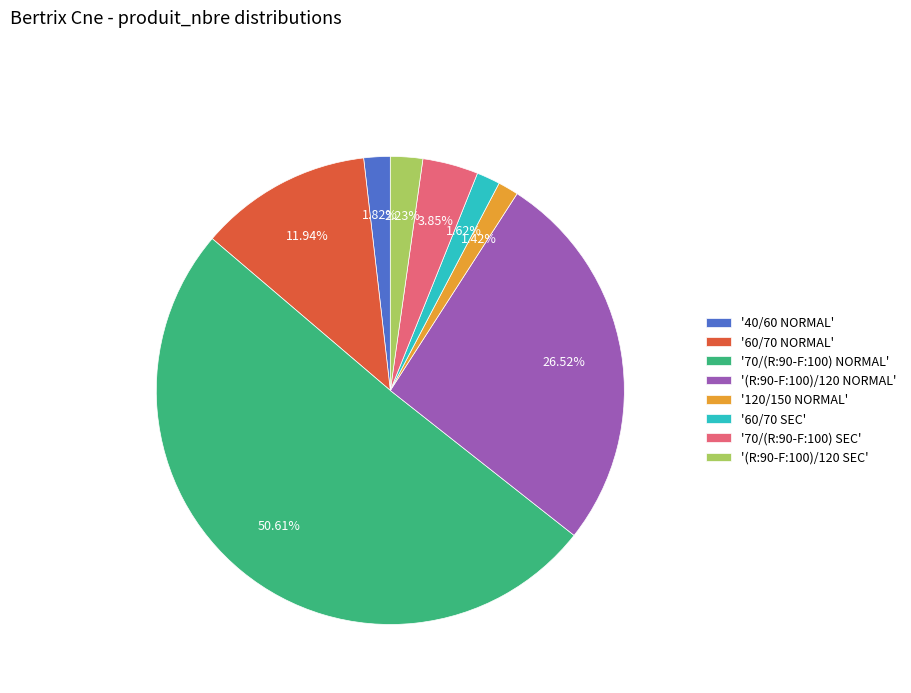

Which has a higher value, '60/70 NORMAL' or '(R:90-F:100)/120 NORMAL'?

'(R:90-F:100)/120 NORMAL'